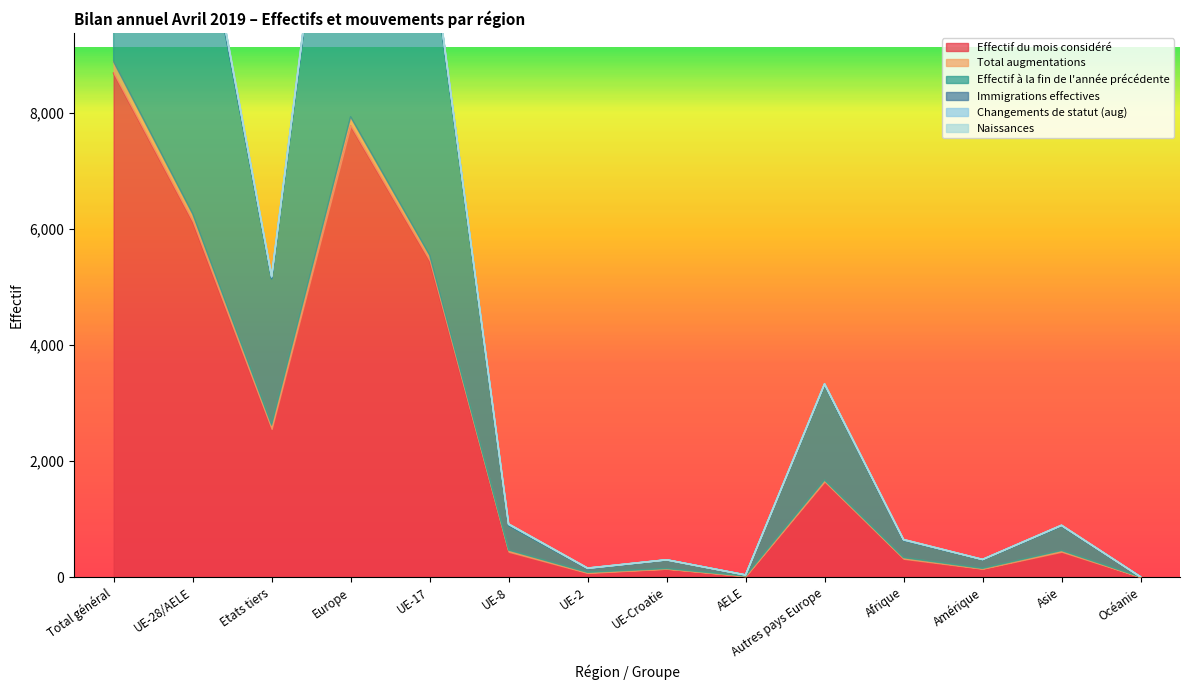

The value of Effectif à la fin de l'année précédente at Total général is 9025. True or false?

False